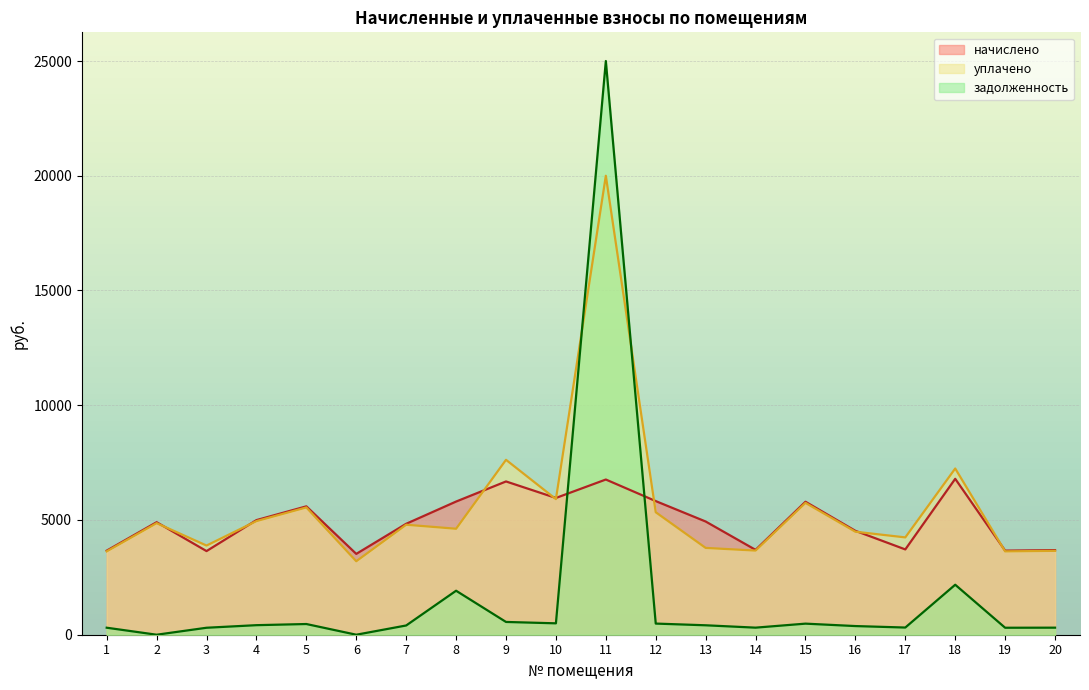

Which has a higher value, 4 or 17?

4